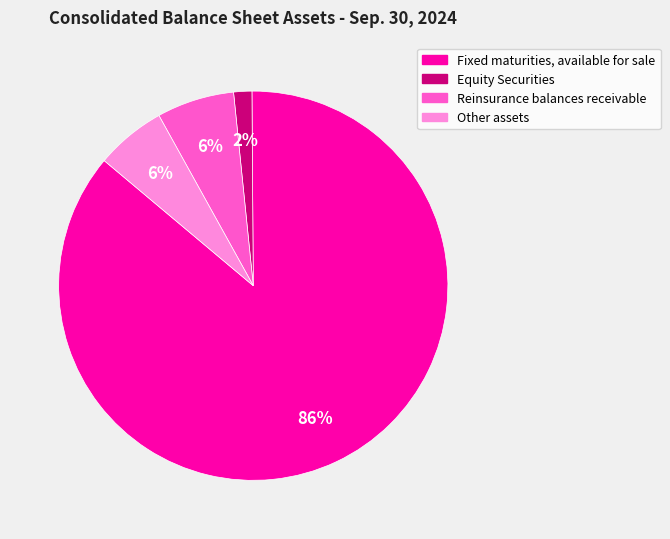

Is the sum of Reinsurance balances receivable and Other assets greater than half?

No